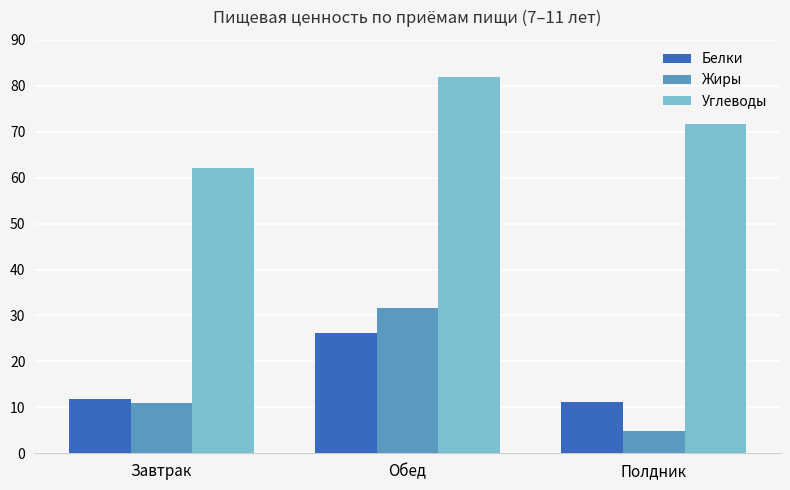

Which series has the largest total across all categories?

Углеводы